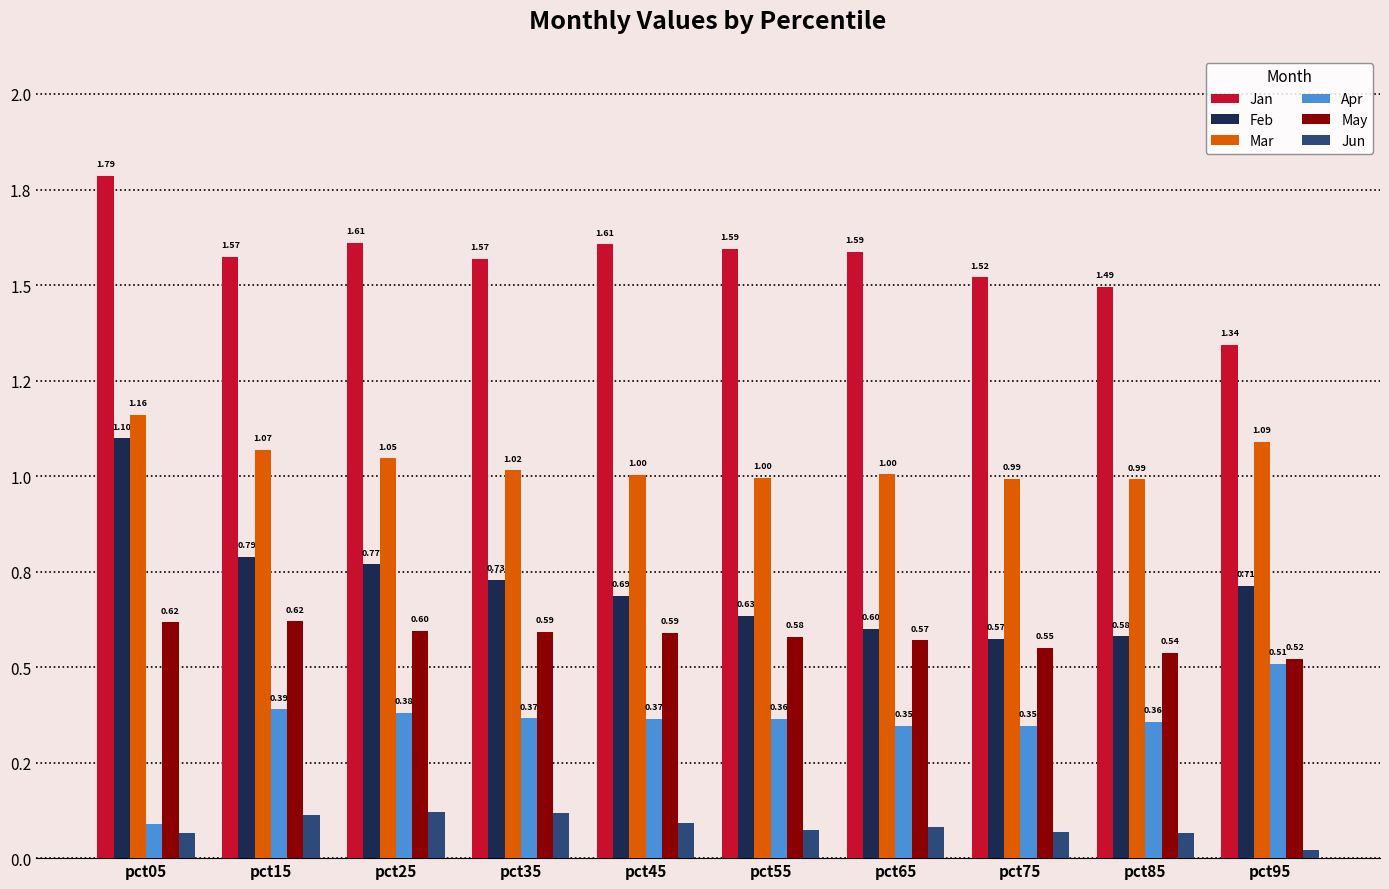

Does the chart contain any negative values?

No